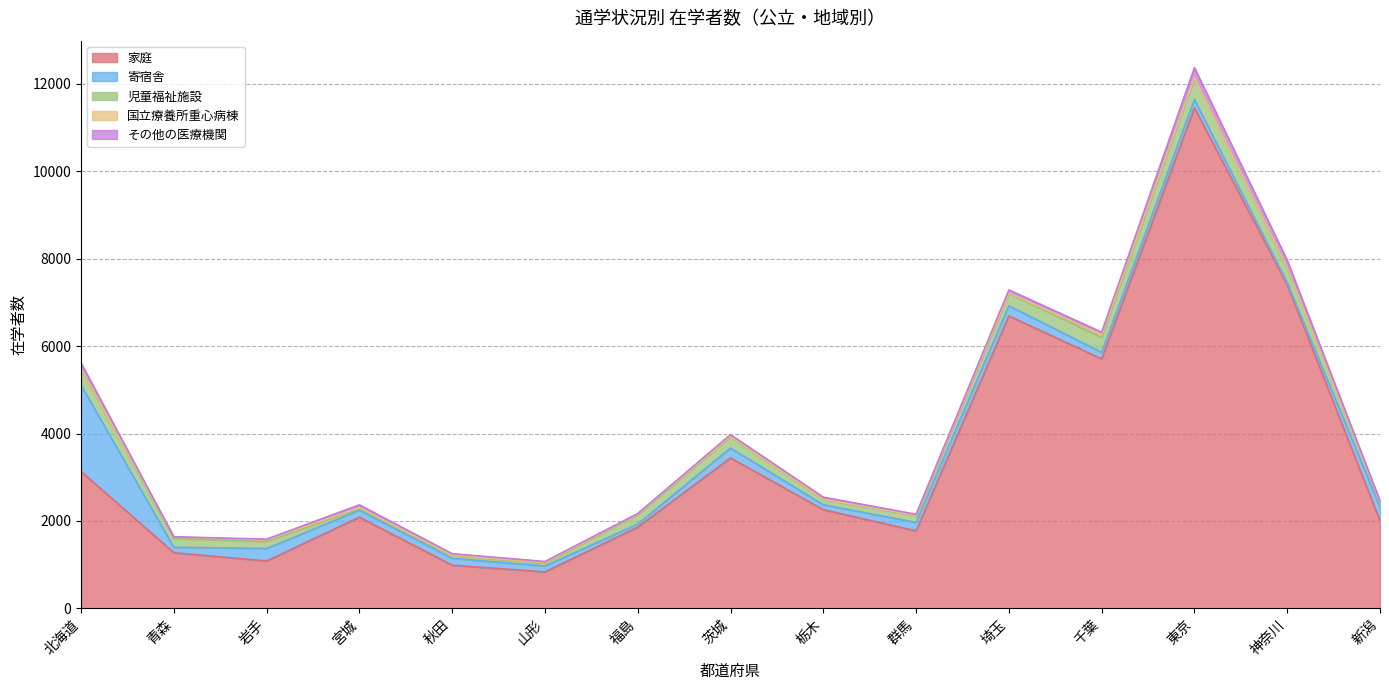

In 寄宿舎, how many points are higher than both neighbors (excluding endpoints)?

4